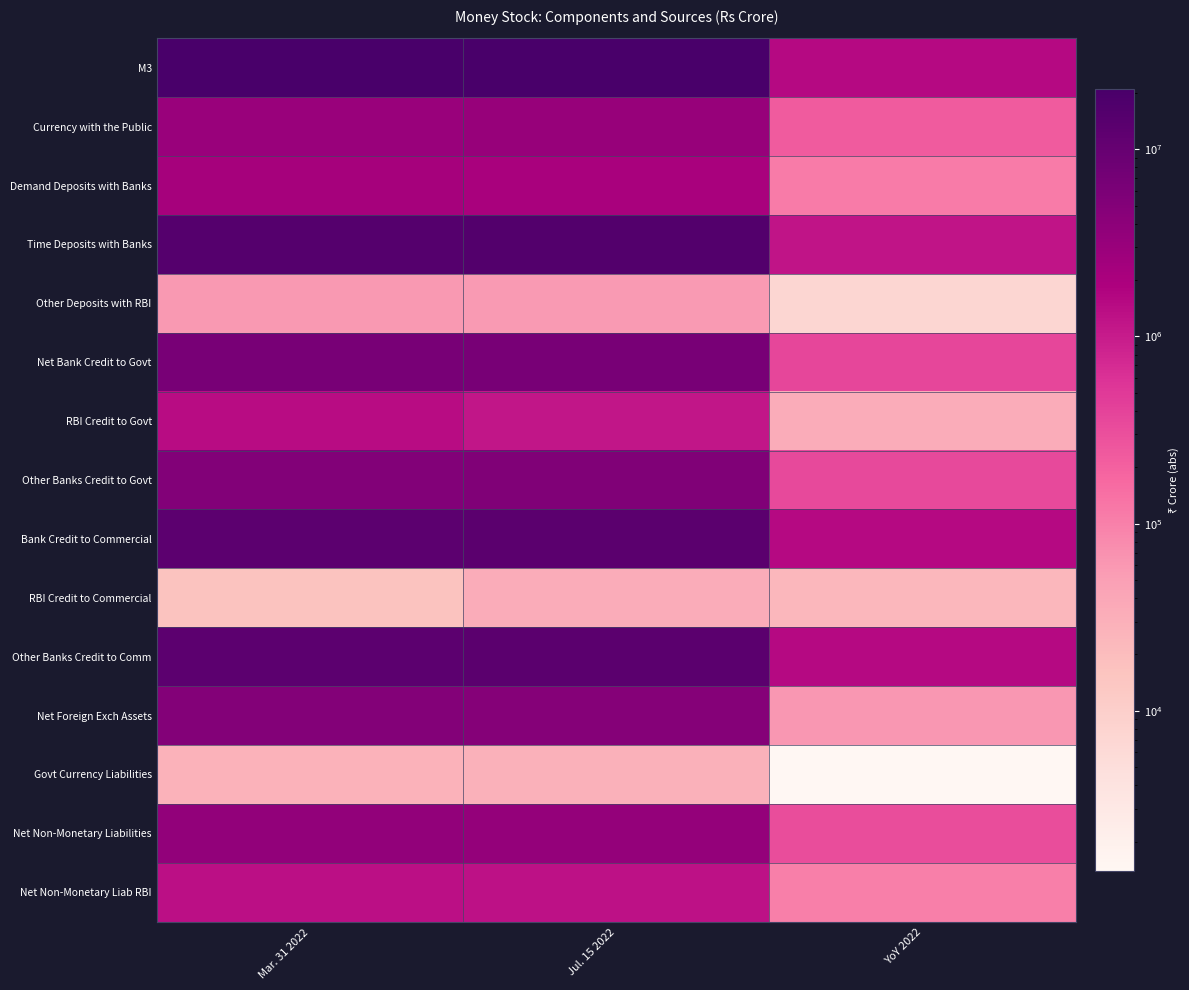

Rank the series at YoY 2022 from lowest to highest value.

Govt Currency Liabilities, Other Deposits with RBI, RBI Credit to Commercial, RBI Credit to Govt, Net Foreign Exch Assets, Net Non-Monetary Liab RBI, Demand Deposits with Banks, Currency with the Public, Net Non-Monetary Liabilities, Other Banks Credit to Govt, Net Bank Credit to Govt, Time Deposits with Banks, Other Banks Credit to Comm, M3, Bank Credit to Commercial